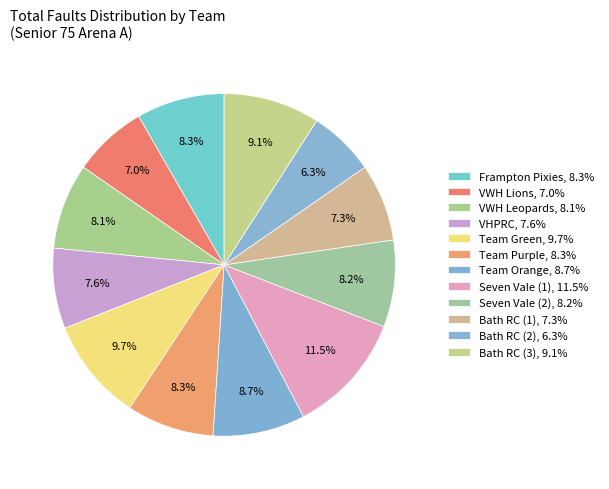

How many slices are in this pie chart?

12